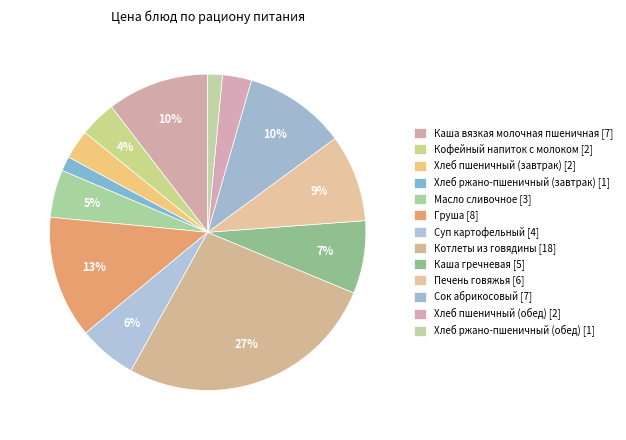

How many segments does this pie chart have?

13